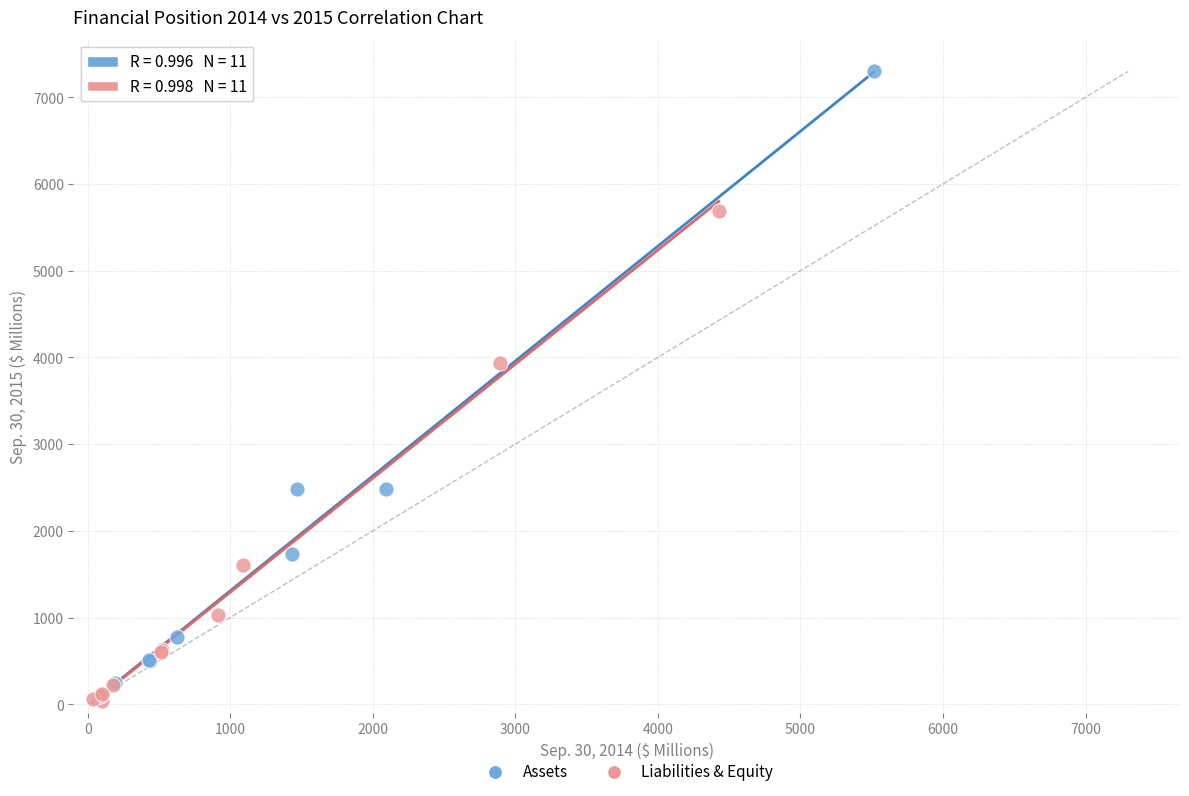

Which series has the widest spread of Y values?

Assets